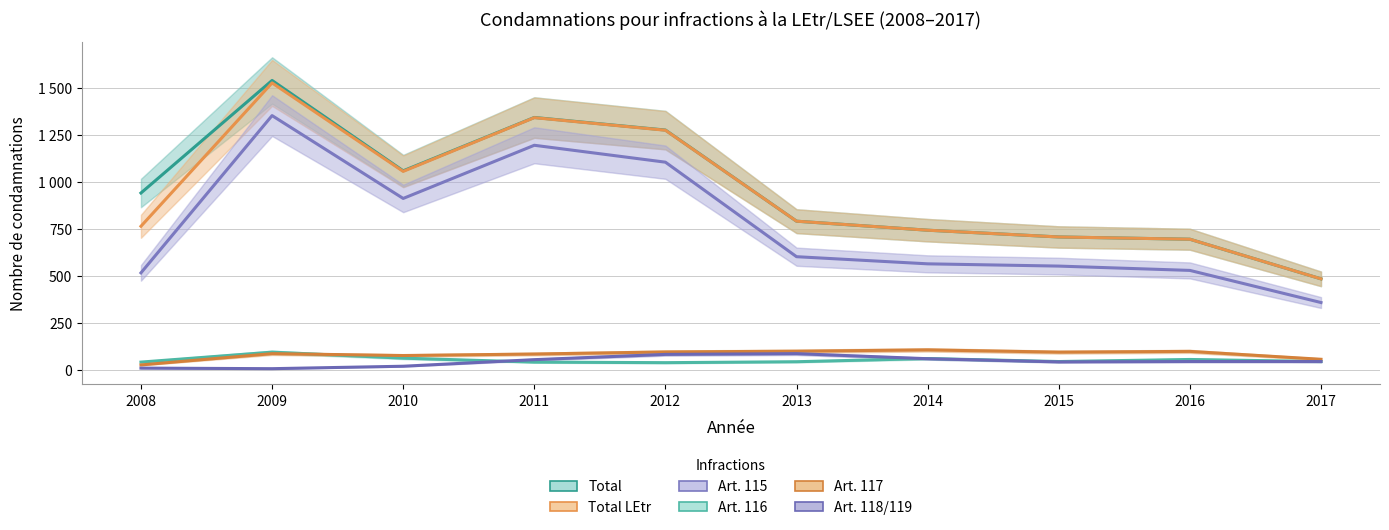

Which series has the widest spread of values?

Total